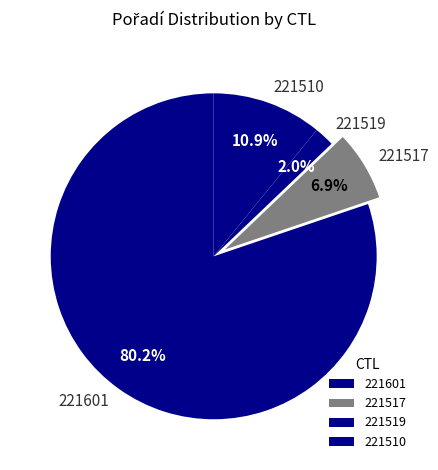

What is the total percentage of 221601 and 221517?

87.1%